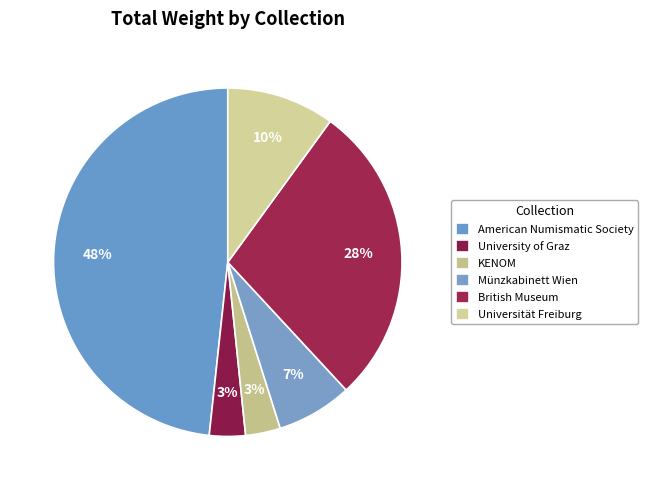

True or false: British Museum accounts for 15% of the total.

False